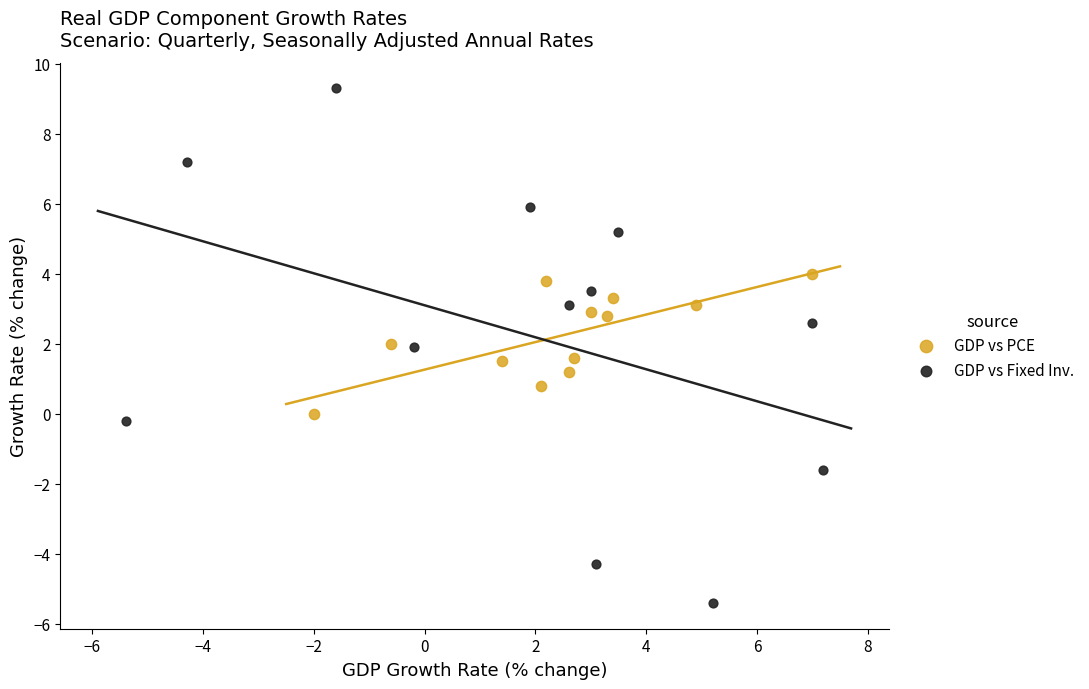

Which series has the largest Y range (max minus min)?

GDP vs Fixed Inv.